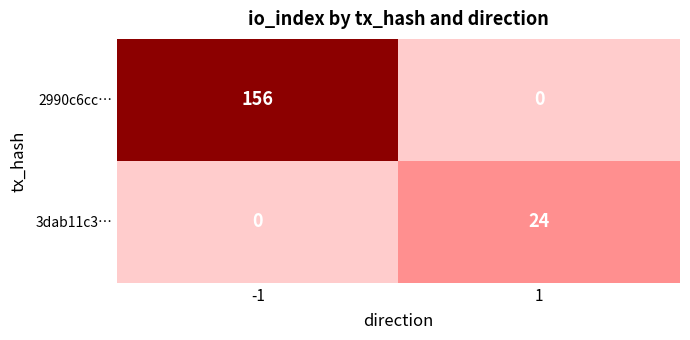

Rank the categories by 3dab11c3… value from lowest to highest.

-1, 1